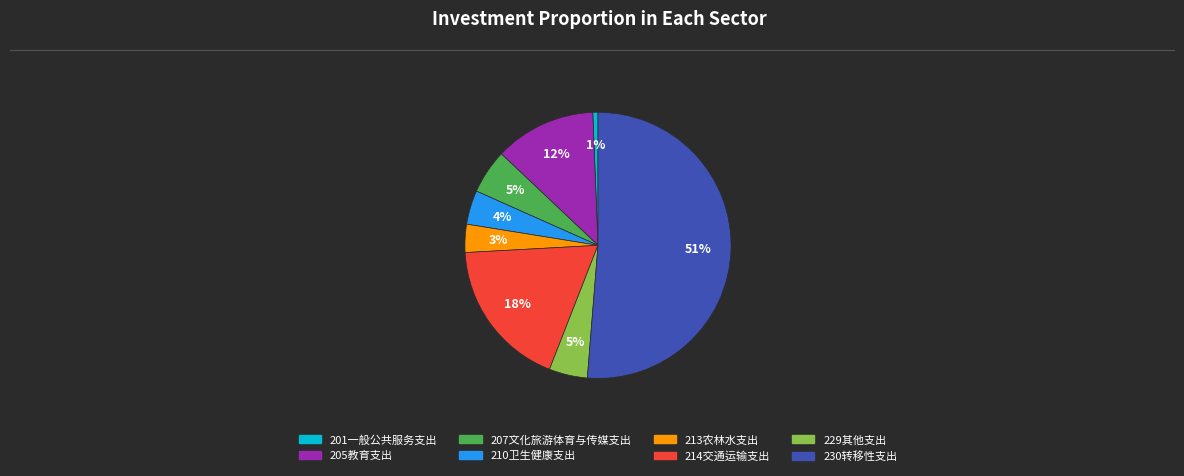

To the nearest percent, what is the average slice percentage?

12%